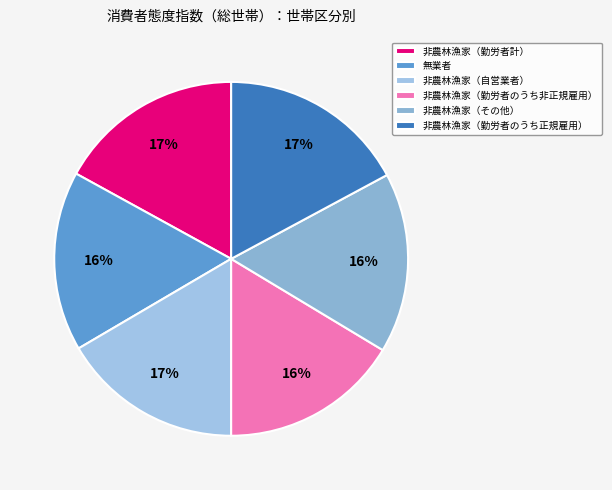

To the nearest percent, what is the difference between the 非農林漁家（勤労者のうち非正規雇用） and 非農林漁家（勤労者のうち正規雇用） slice percentages?

1%